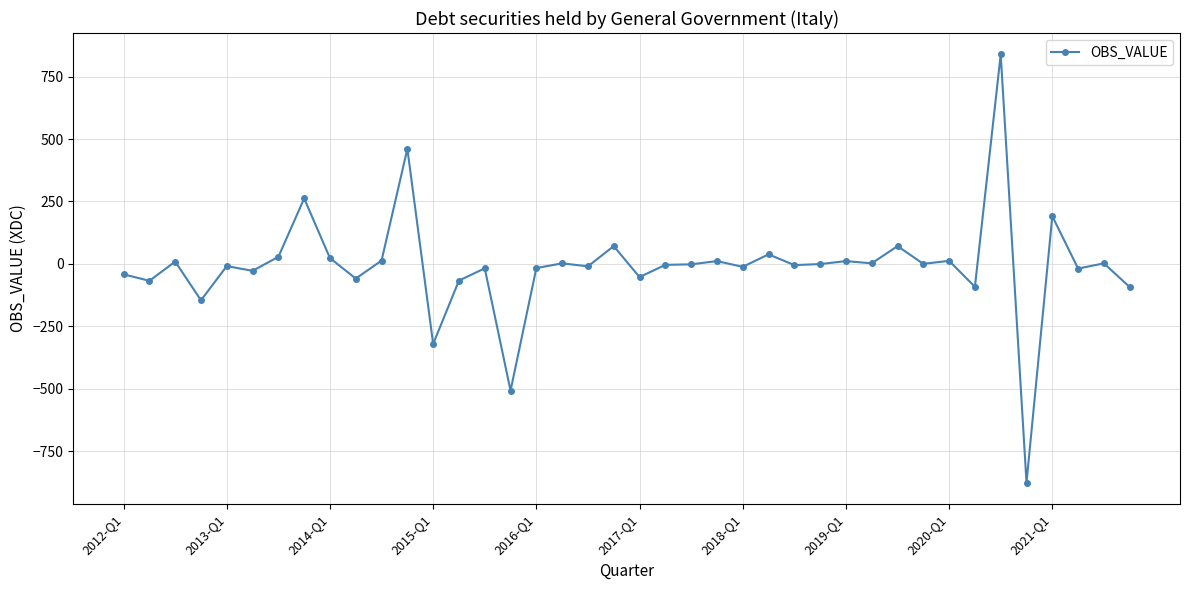

What is the average value?

-10